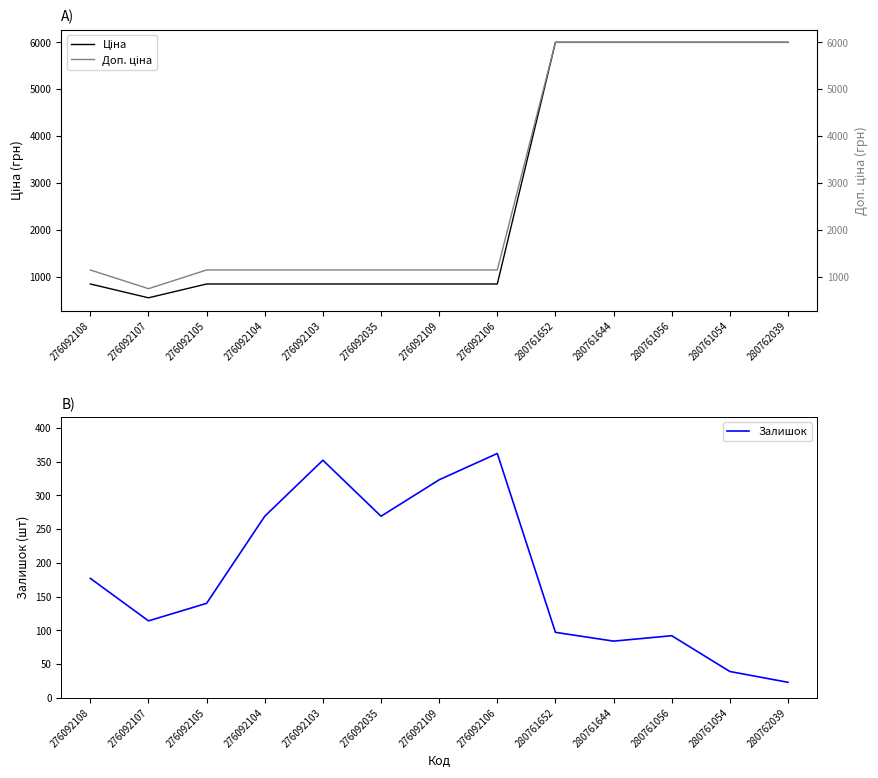

Is this an area chart (filled region under the line)?

No